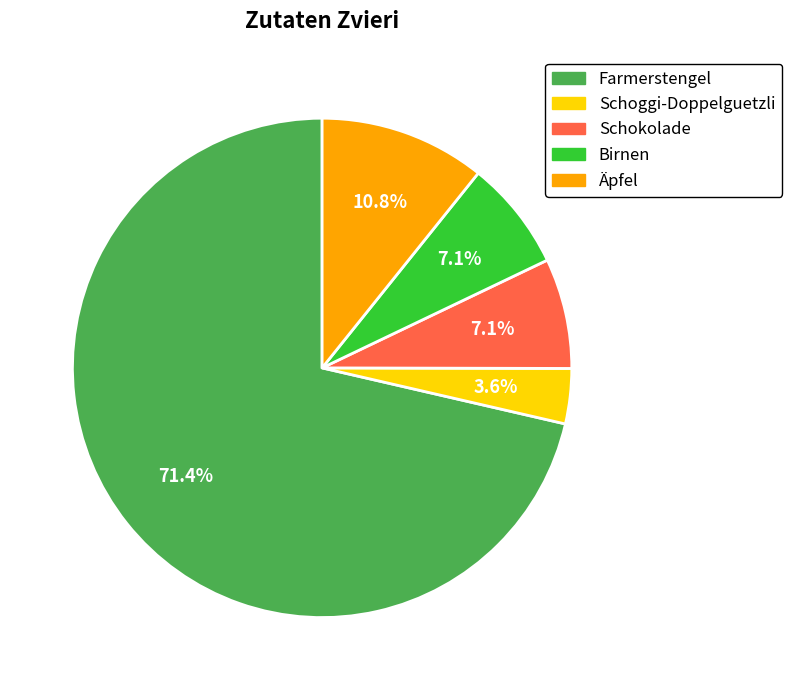

Which category has the biggest portion of the pie?

Farmerstengel